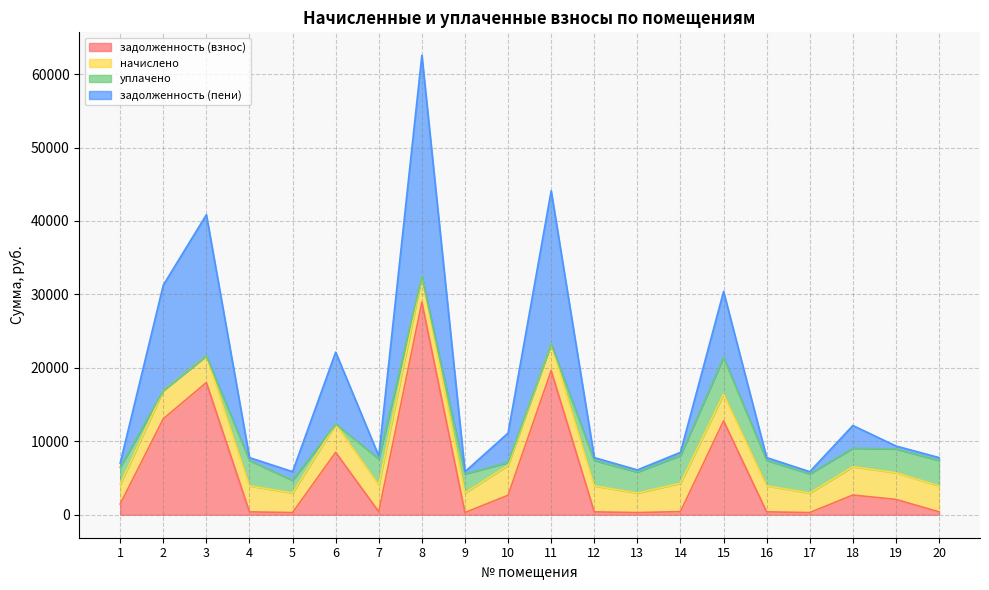

At which category is the sum across all series the highest?

8